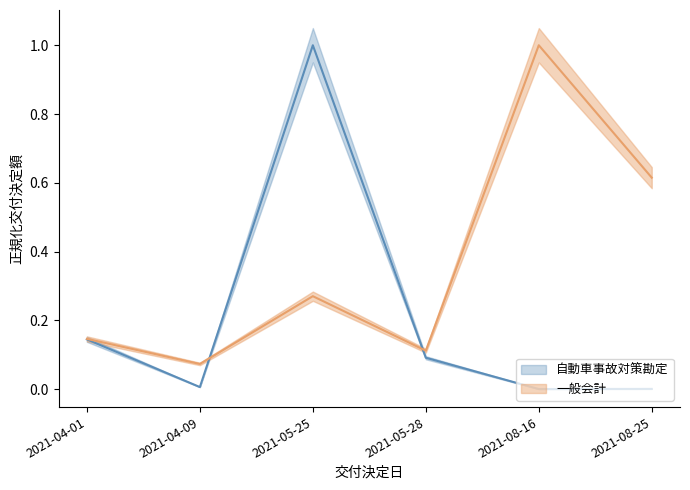

Is it true that 一般会計 equals 0.0 at 2021-04-09?

False